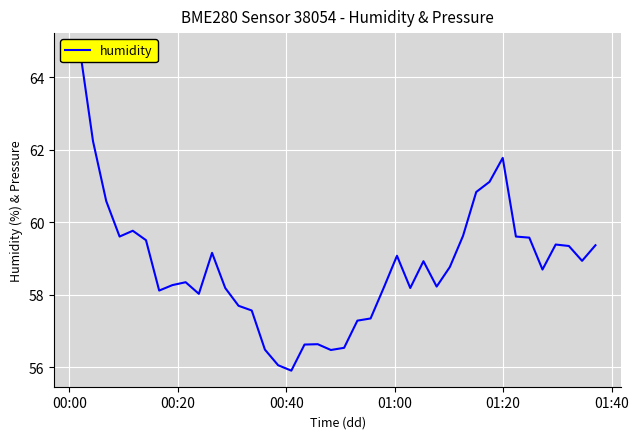

At which label does the data first exceed 58?

00:00